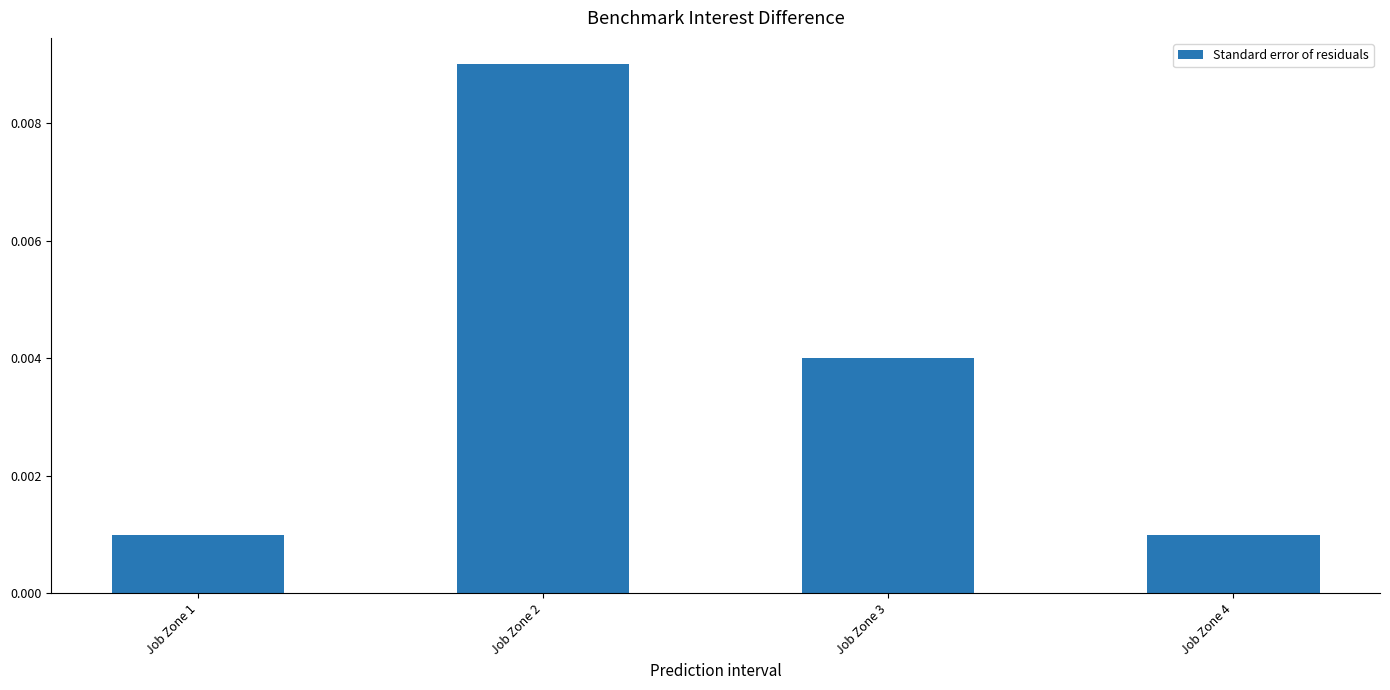

Which has a higher value, Job Zone 1 or Job Zone 3?

Job Zone 3